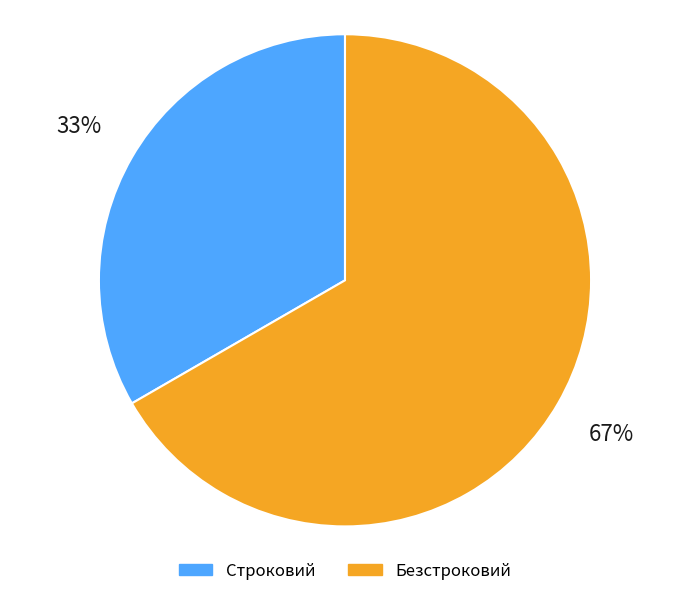

To the nearest percent, what is the combined percentage of Строковий and Безстроковий?

100%